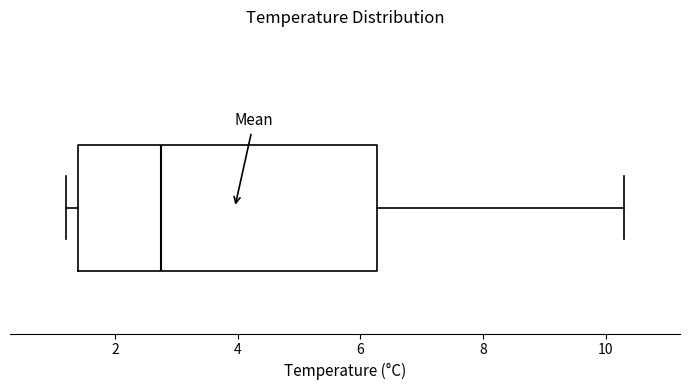

Read this box plot against the x-axis: the position of the median line, the range covered by the box, and the ends of both whiskers. The values are not printed on the chart, so give them approximately, as read against the axis.

median 2.8, box 1.4 to 6.2, whiskers 1.2 to 10.4